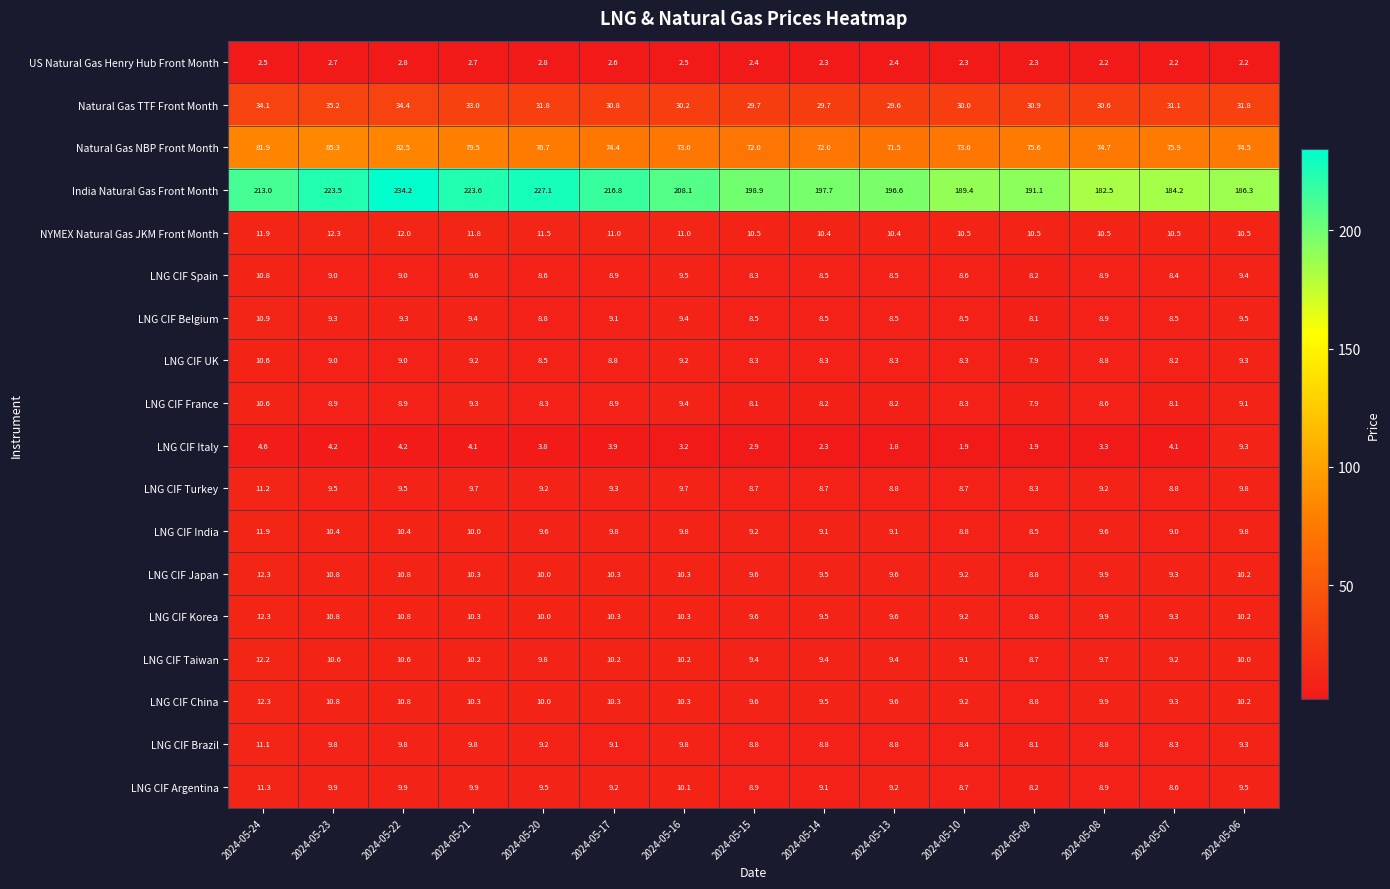

At which label does LNG CIF France reach its peak?

2024-05-24